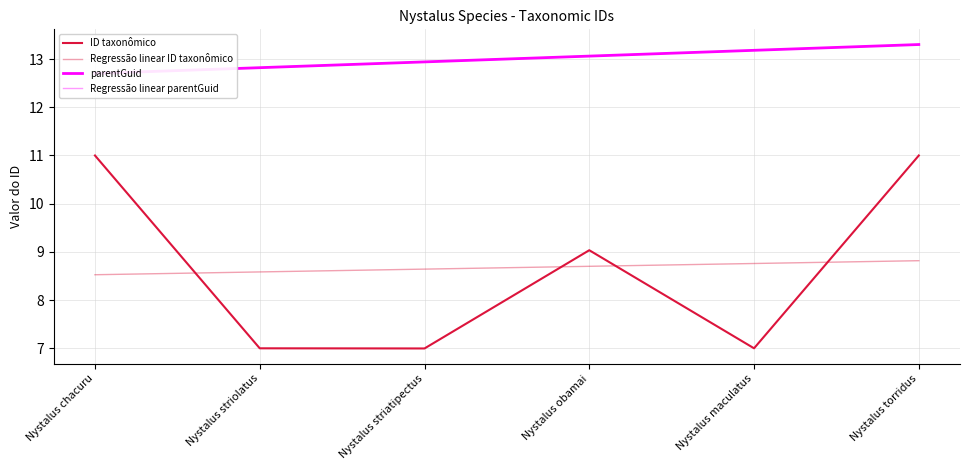

What is the average value of the parentGuid series?

13.0